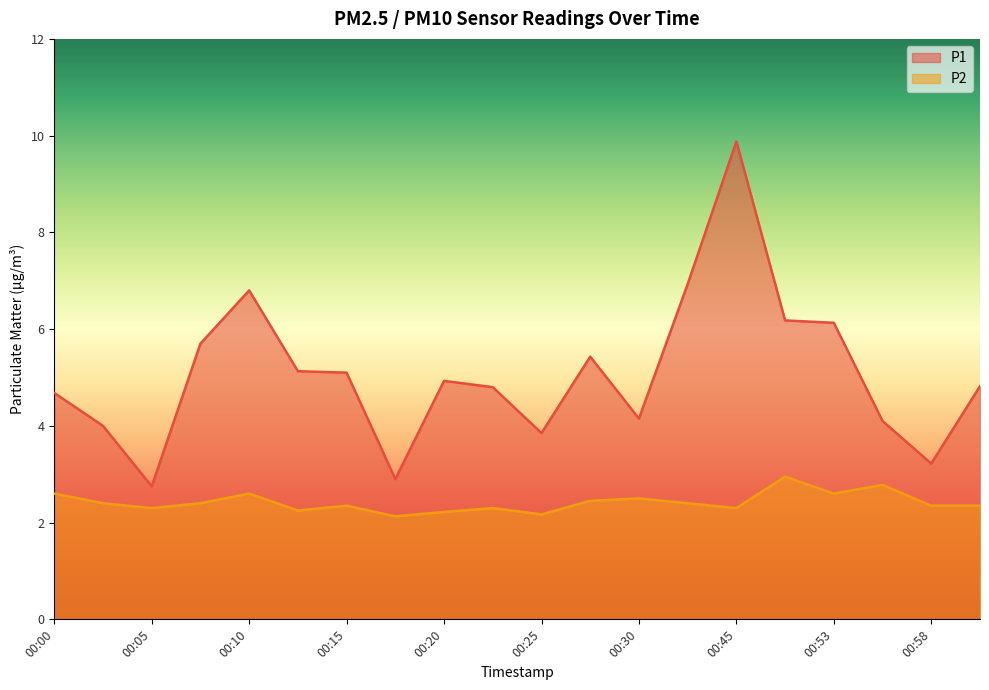

What position from the left is 00:53?

17